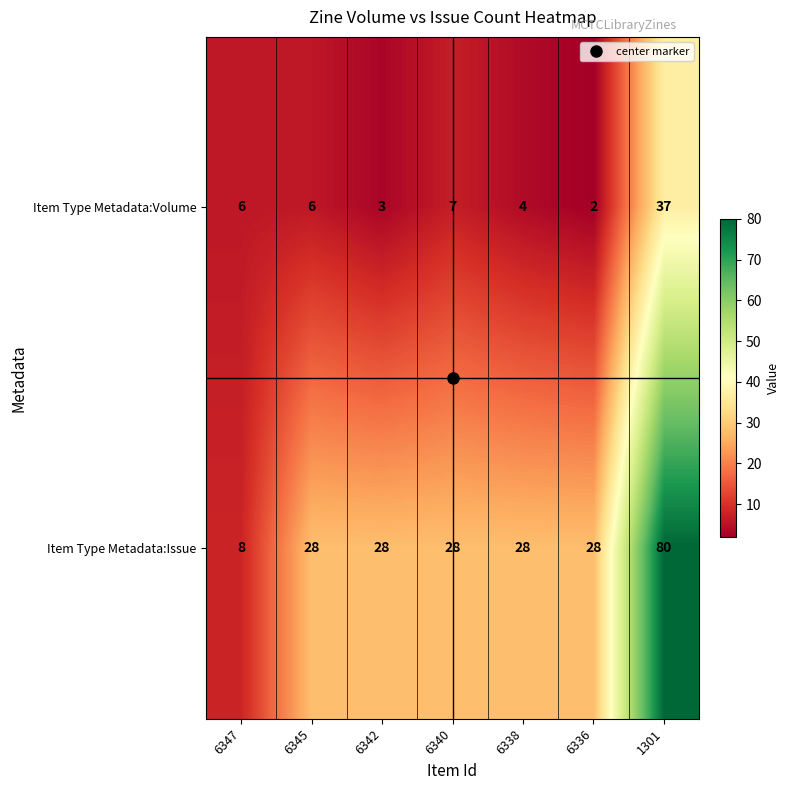

Which series has the largest total across all categories?

Item Type Metadata:Issue